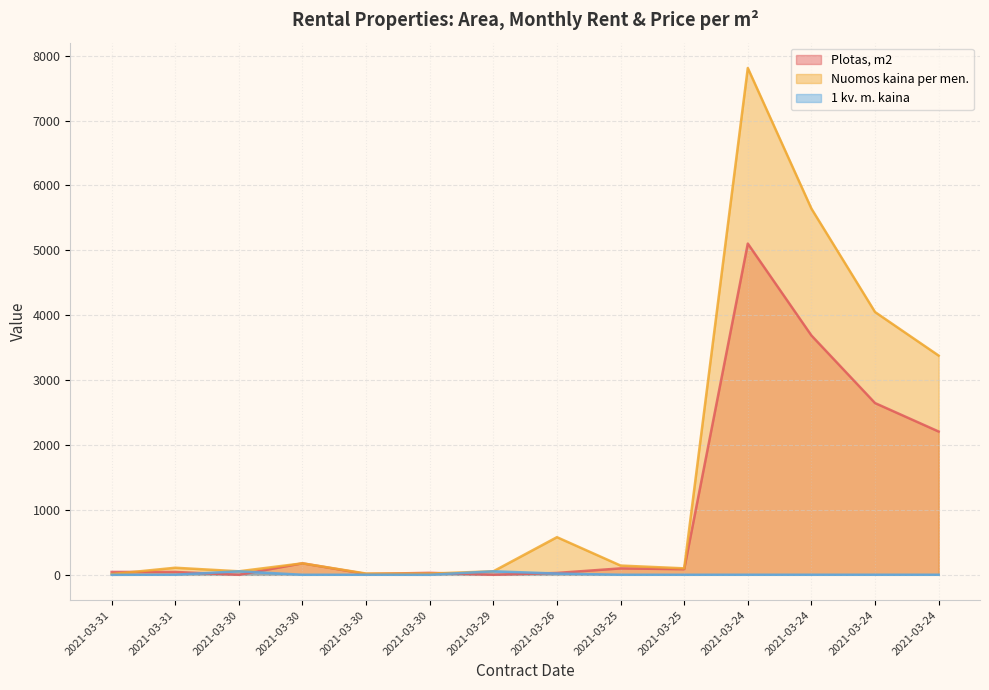

Which label corresponds to the smallest value in the chart?

2021-03-31